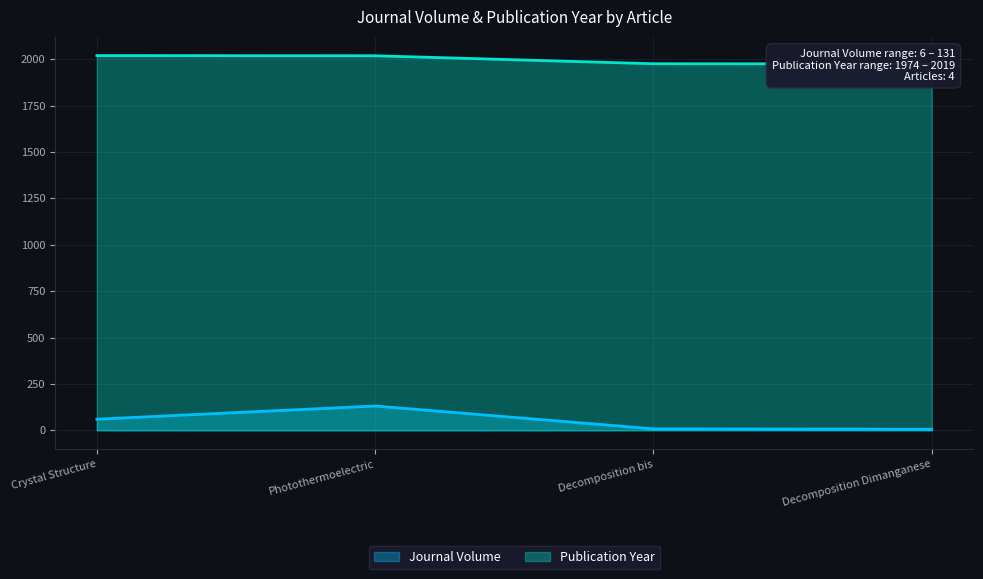

What is the value of the Publication Year point at the 3rd from the left?

1975